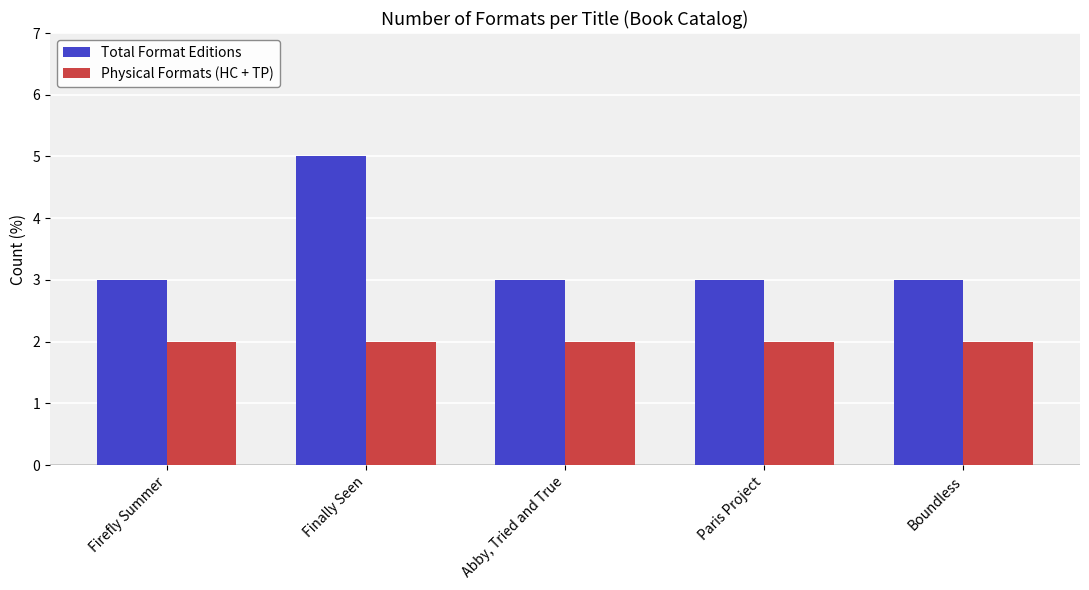

What is the total value across all series at Abby, Tried and True?

5